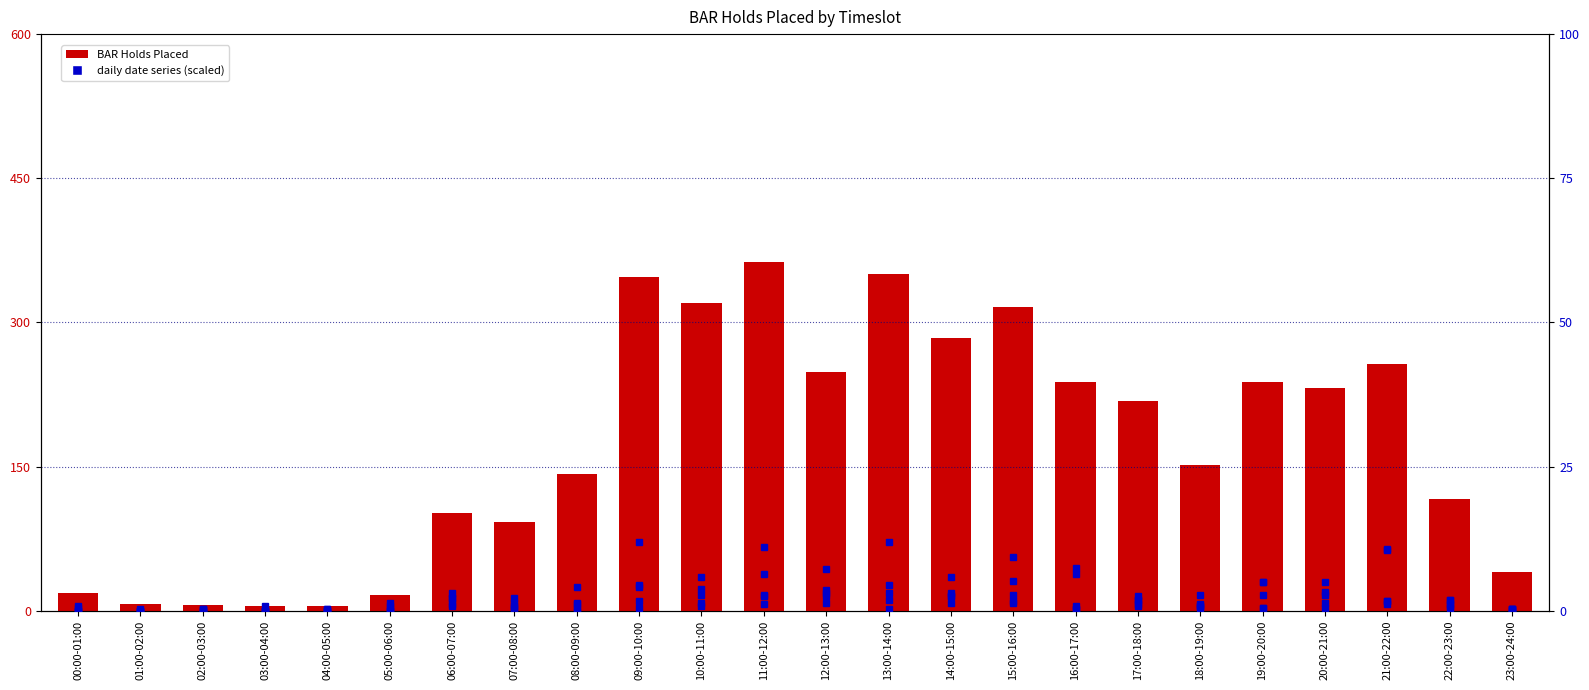

What value does the data have at 11:00-12:00, to the nearest 10?

360